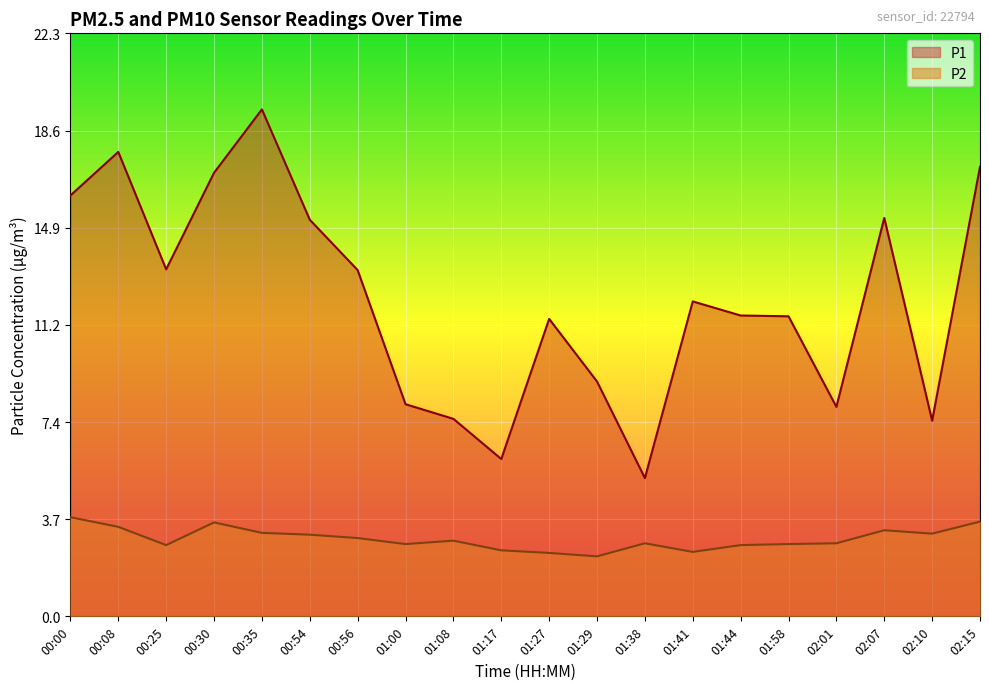

Which series has the largest range (max minus min)?

P1